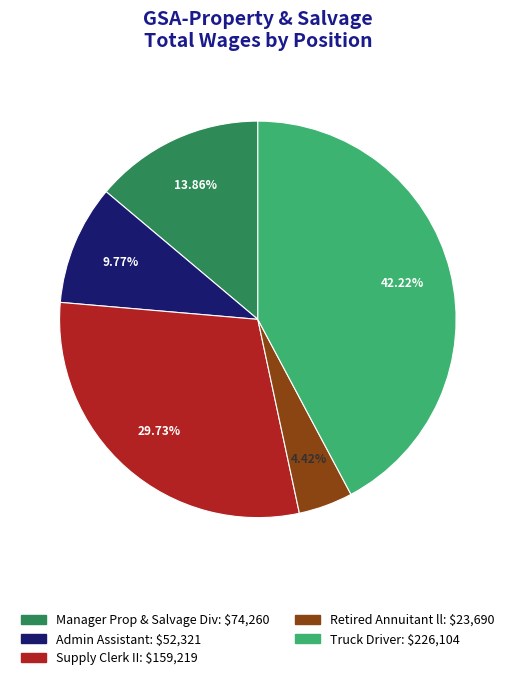

The Manager Prop & Salvage Div slice represents 2% of the pie. True or false?

False